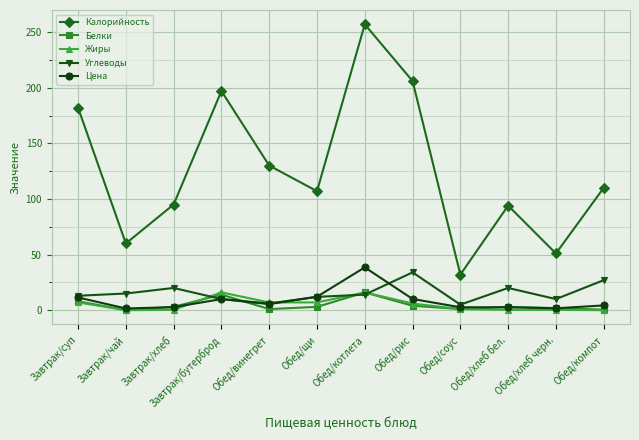

What is the label of the 12th point from the left?

Обед/компот